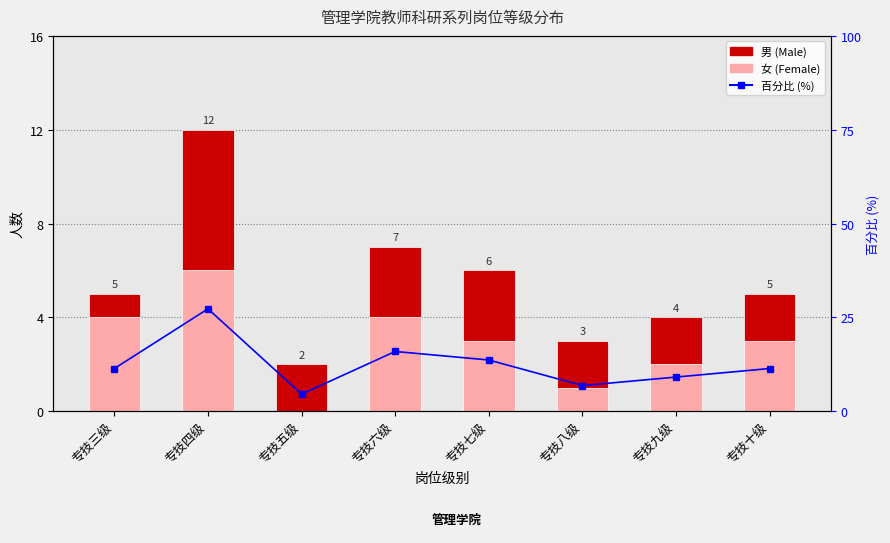

How many values in the 女 (Female) series exceed 3?

3